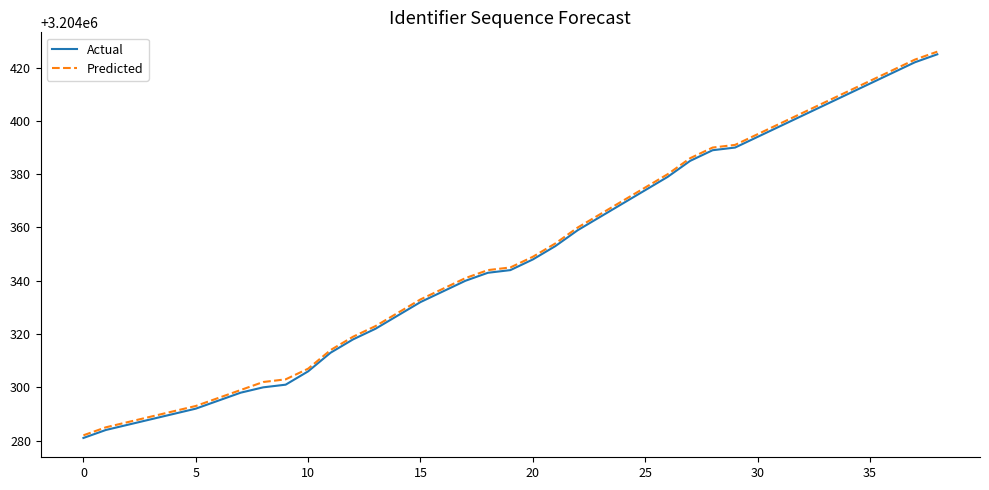

Reading left to right, list all the values displayed in this chart.

Actual: 3204281	3204284	3204286	3204288	3204290	3204292	3204295	3204298	3204300	3204301	3204306	3204313	3204318	3204322	3204327	3204332	3204336	3204340	3204343	3204344	3204348	3204353	3204359	3204364	3204369	3204374	3204379	3204385	3204389	3204390	3204394	3204398	3204402	3204406	3204410	3204414	3204418	3204422	3204425
Predicted: 3204282	3204285	3204287	3204289	3204291	3204293	3204296	3204299	3204302	3204303	3204307	3204314	3204319	3204323	3204328	3204333	3204337	3204341	3204344	3204345	3204349	3204354	3204360	3204365	3204370	3204375	3204380	3204386	3204390	3204391	3204395	3204399	3204403	3204407	3204411	3204415	3204419	3204423	3204426